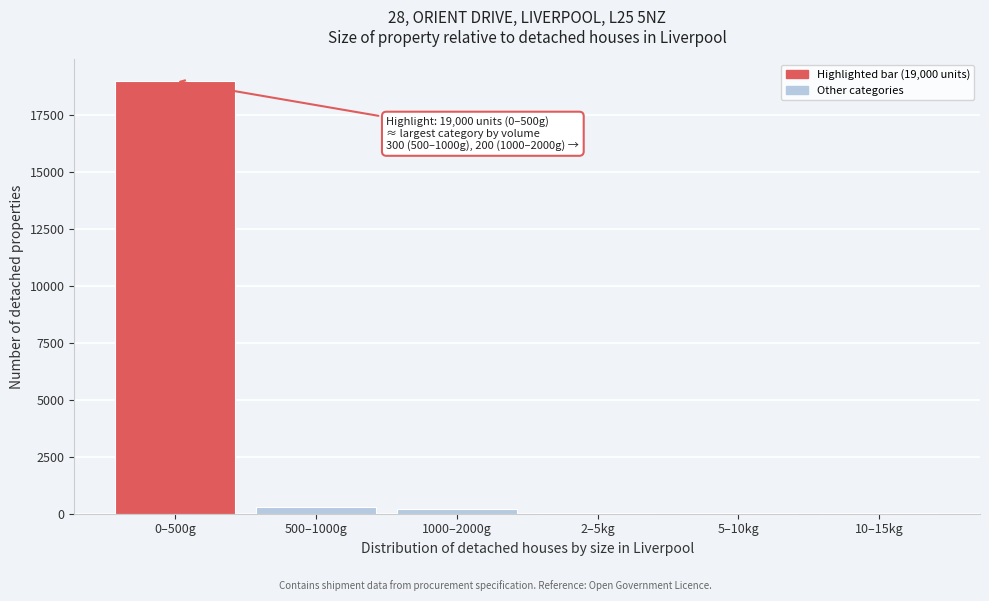

Reading right to left, extract all data points from this chart.

10–15kg=12	5–10kg=12	2–5kg=12	1000–2000g=200	500–1000g=300	0–500g=19000